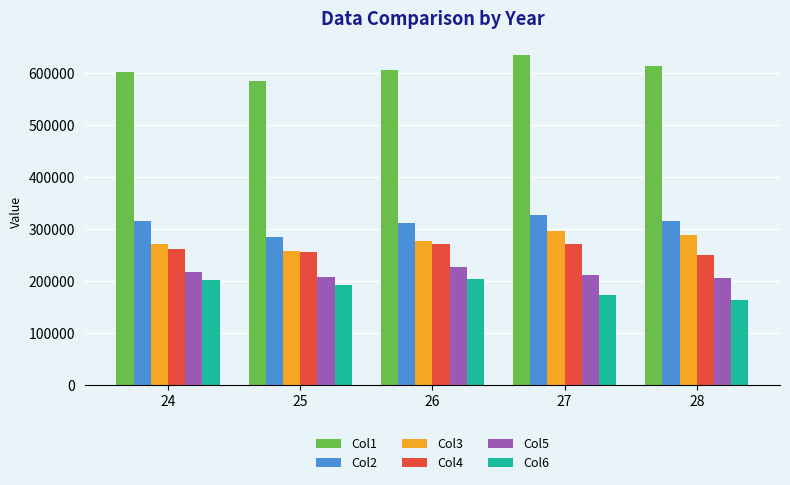

The value of Col6 at 27 is 102137. True or false?

False